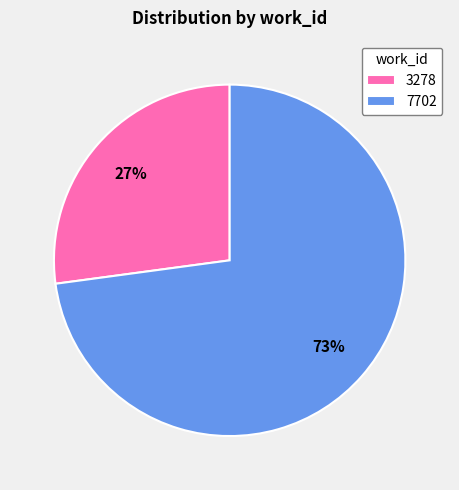

Do 3278 and 7702 together represent more than half of the pie?

Yes